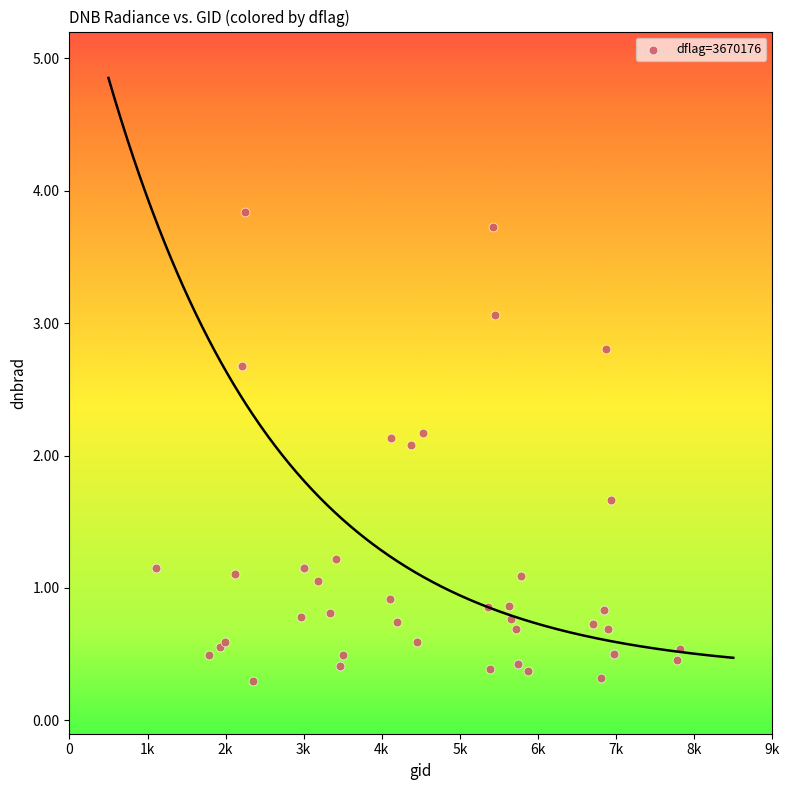

What Y value in the scatter plot is closest to 2?

2.1